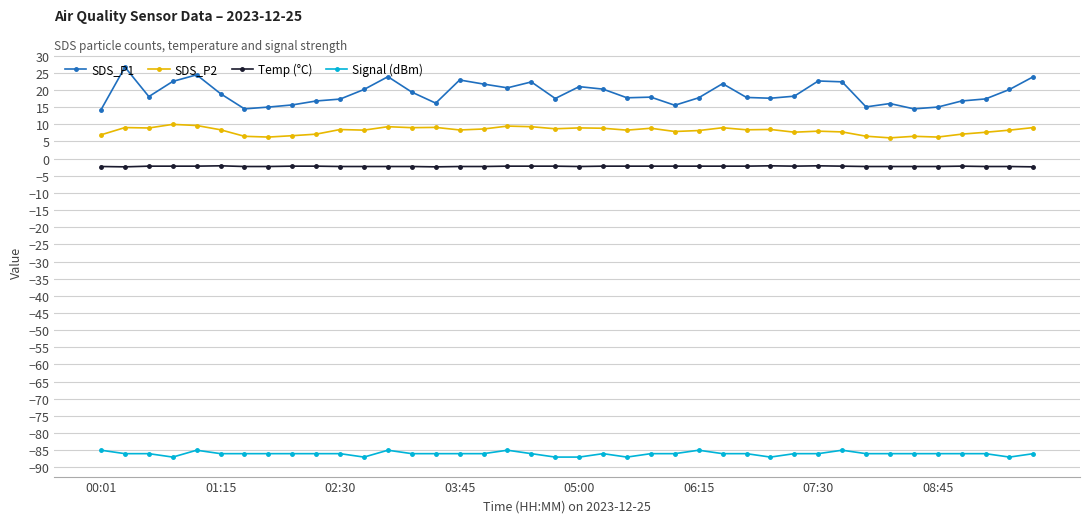

What is the minimum value for Signal (dBm)?

-87.0